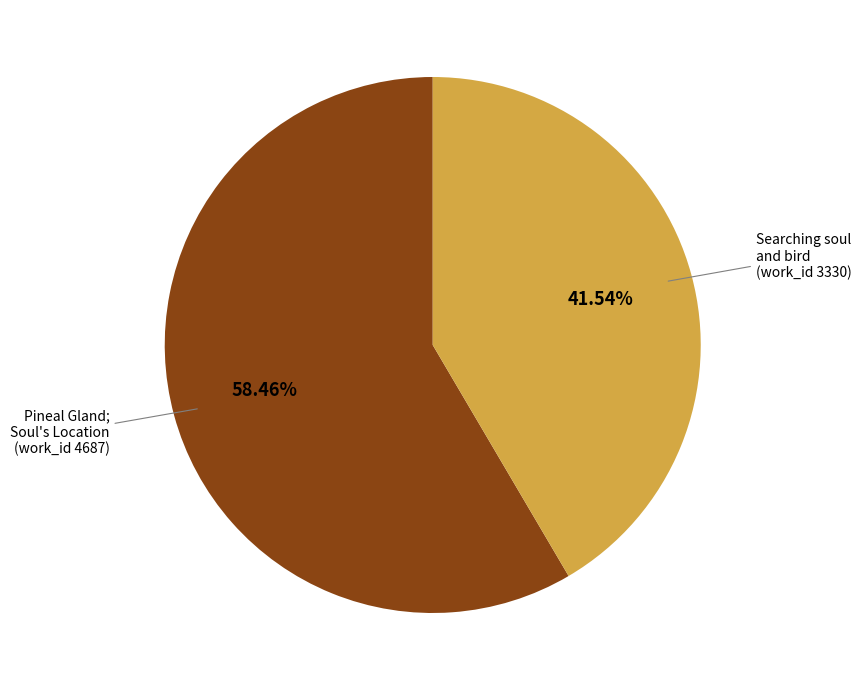

Count the number of slices in the pie.

2